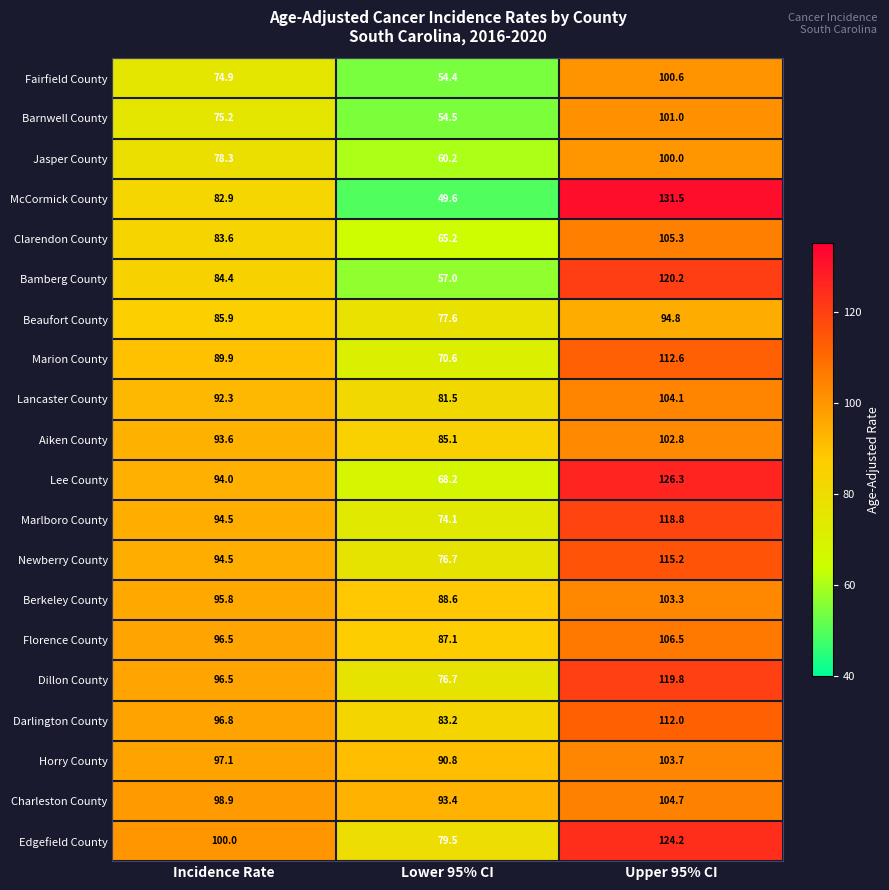

List the series in order of their peak value, highest first.

McCormick County, Lee County, Edgefield County, Bamberg County, Dillon County, Marlboro County, Newberry County, Marion County, Darlington County, Florence County, Clarendon County, Charleston County, Lancaster County, Horry County, Berkeley County, Aiken County, Barnwell County, Fairfield County, Jasper County, Beaufort County